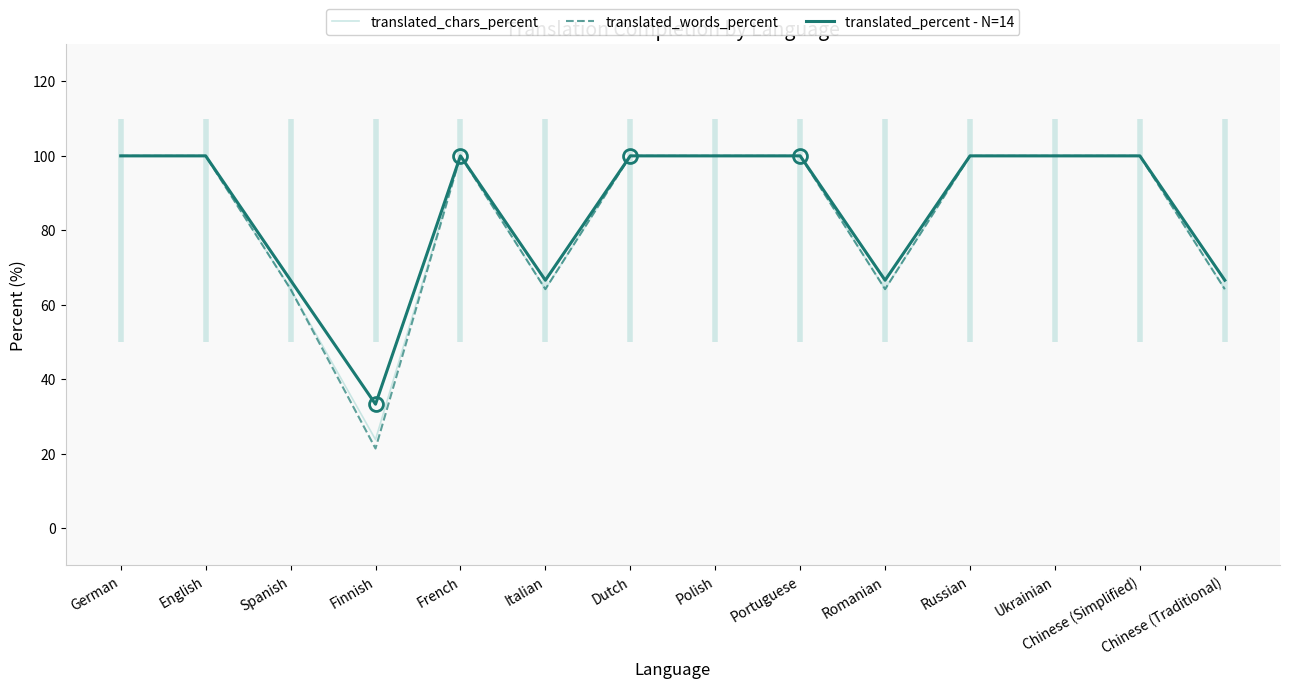

Read the translated_chars_percent value at English.

100.0